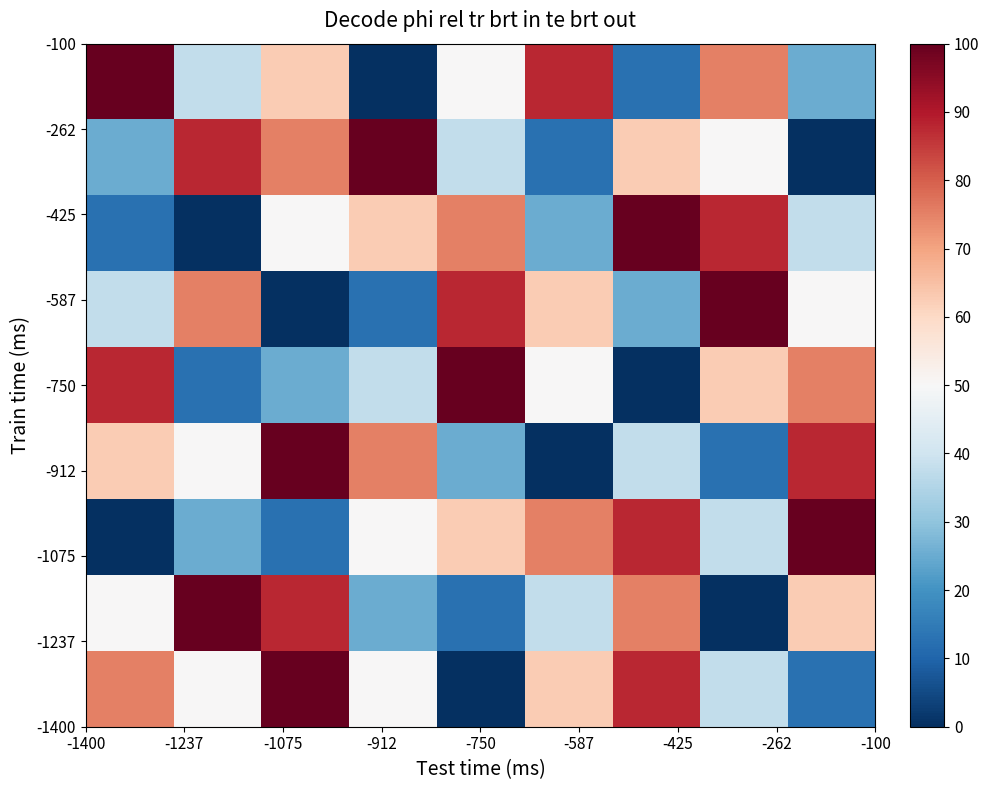

What is the maximum value shown in the chart?

100.0